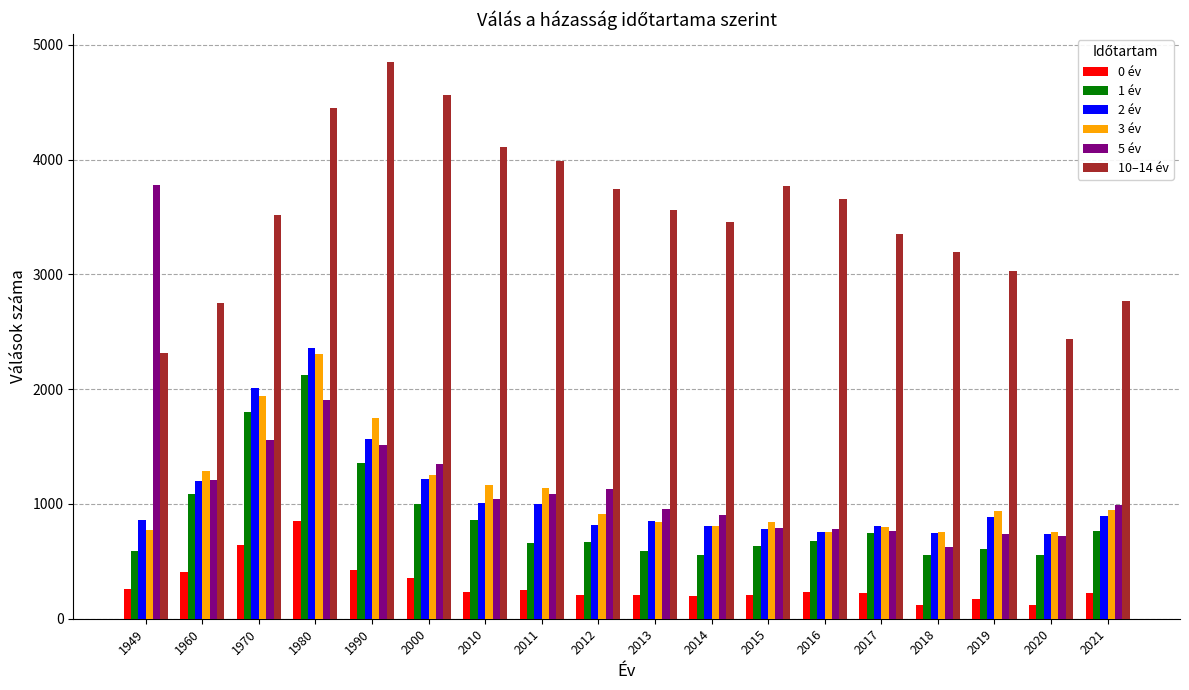

What are all the series names shown in the legend?

0 év, 1 év, 2 év, 3 év, 5 év, 10–14 év